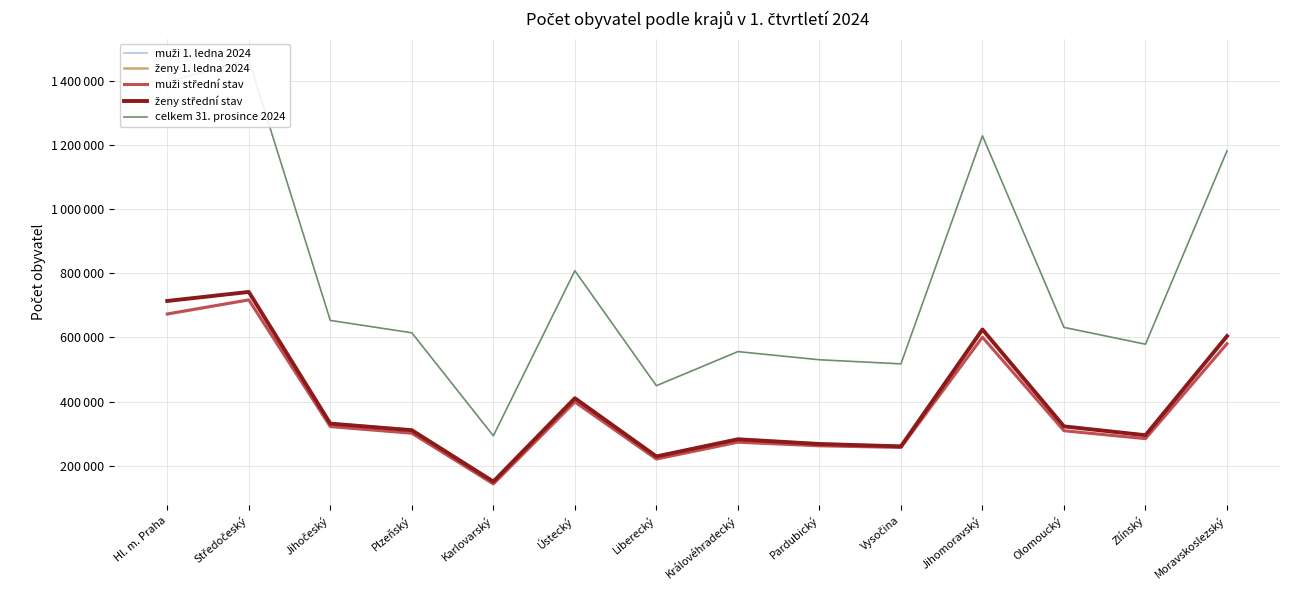

Which series has the largest range (max minus min)?

celkem 31. prosince 2024